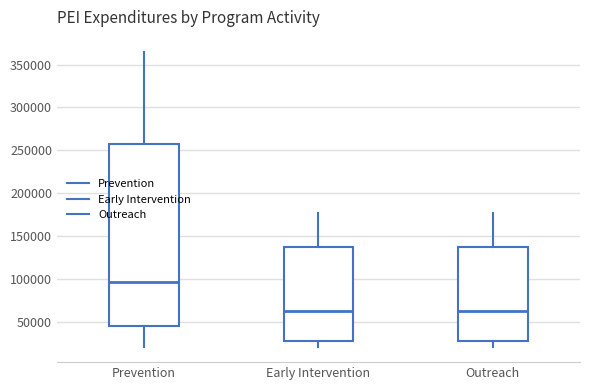

Reading left to right, read every box against the y-axis: the position of its median line, the range the box covers, and the ends of its whiskers. The values are not printed on the chart, so give them approximately, as read against the axis.

Prevention: median 95000, box 45000 to 255000, whiskers 20000 to 365000
Early Intervention: median 65000, box 30000 to 135000, whiskers 20000 to 175000
Outreach: median 65000, box 30000 to 135000, whiskers 20000 to 175000